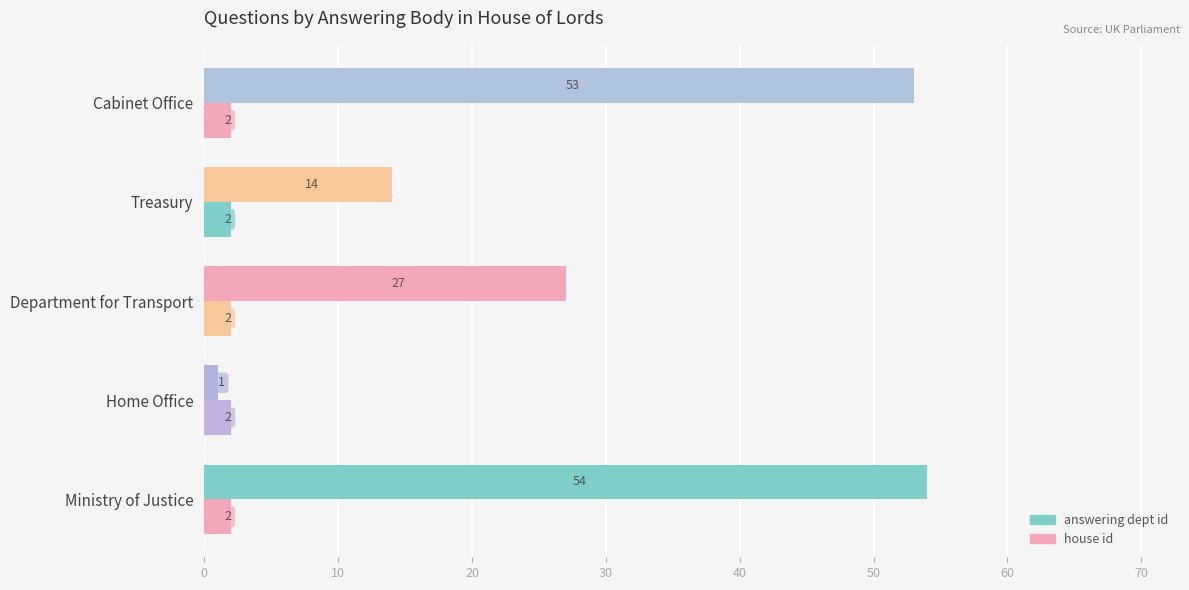

How many data points in answering dept id are less than 27?

2